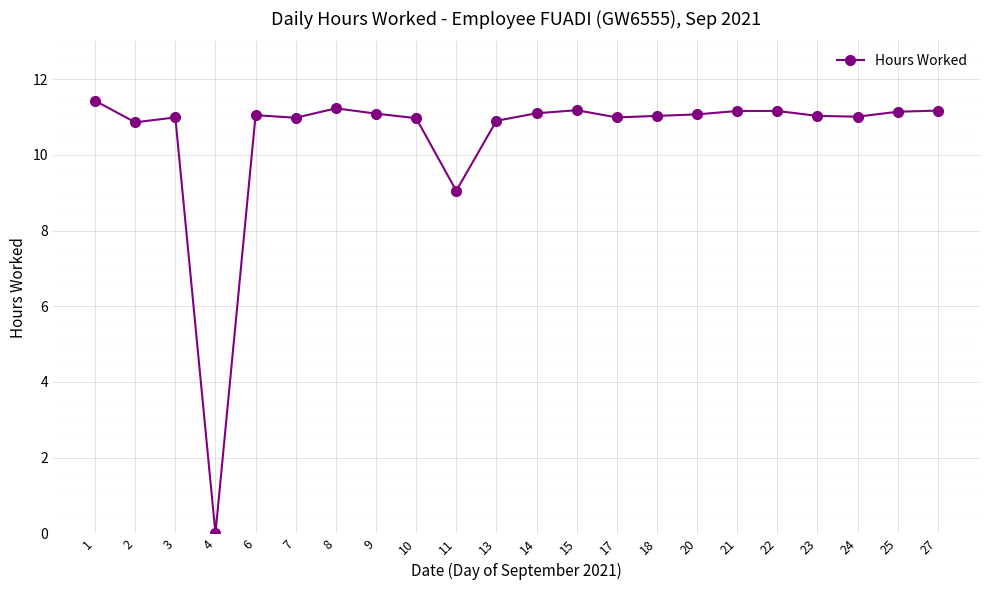

What is the change in value from 4 to 9?

+11.1